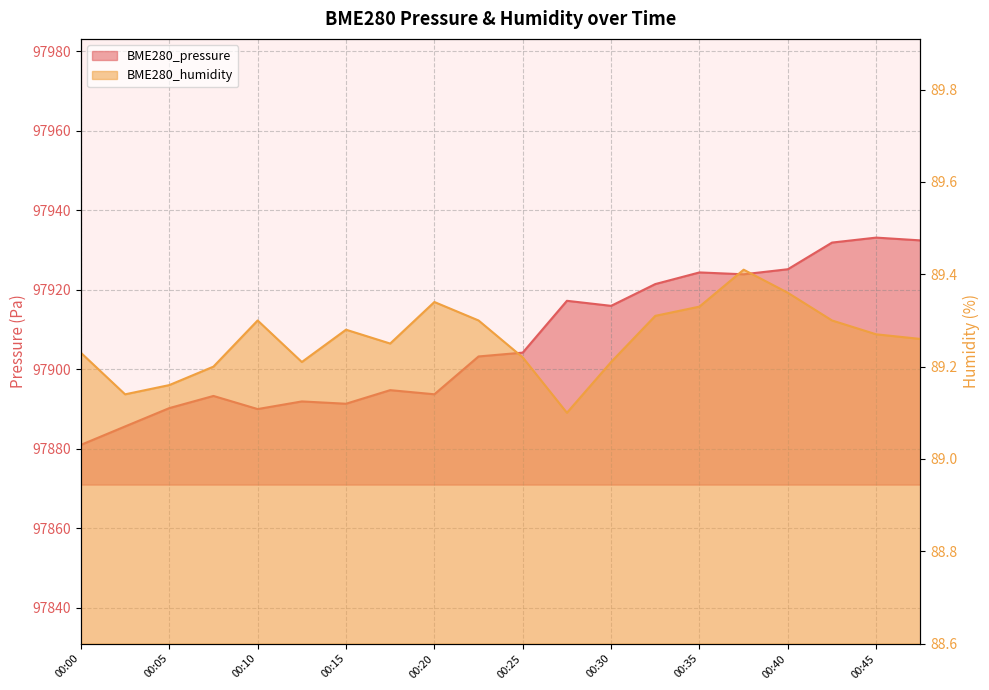

What is the difference between the BME280_humidity values at 00:18 and 00:33?

0.1